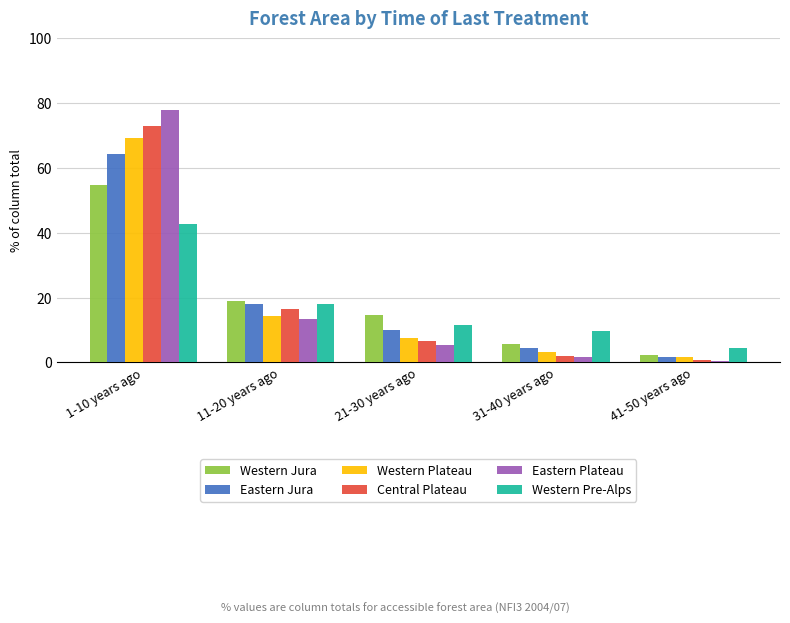

At how many categories does at least one series exceed 51?

1